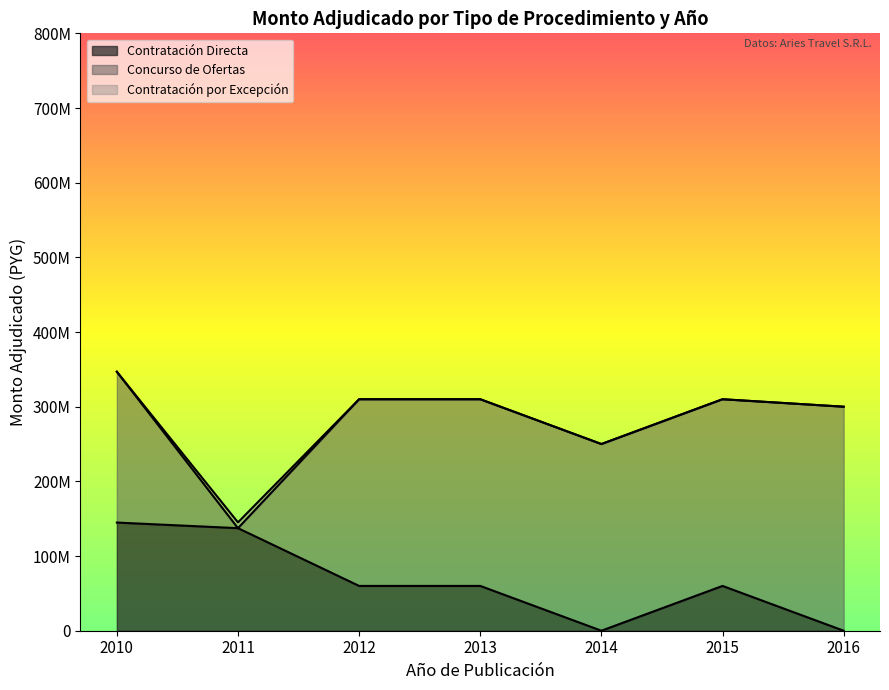

What is the difference between the maximum and minimum values?

292244000